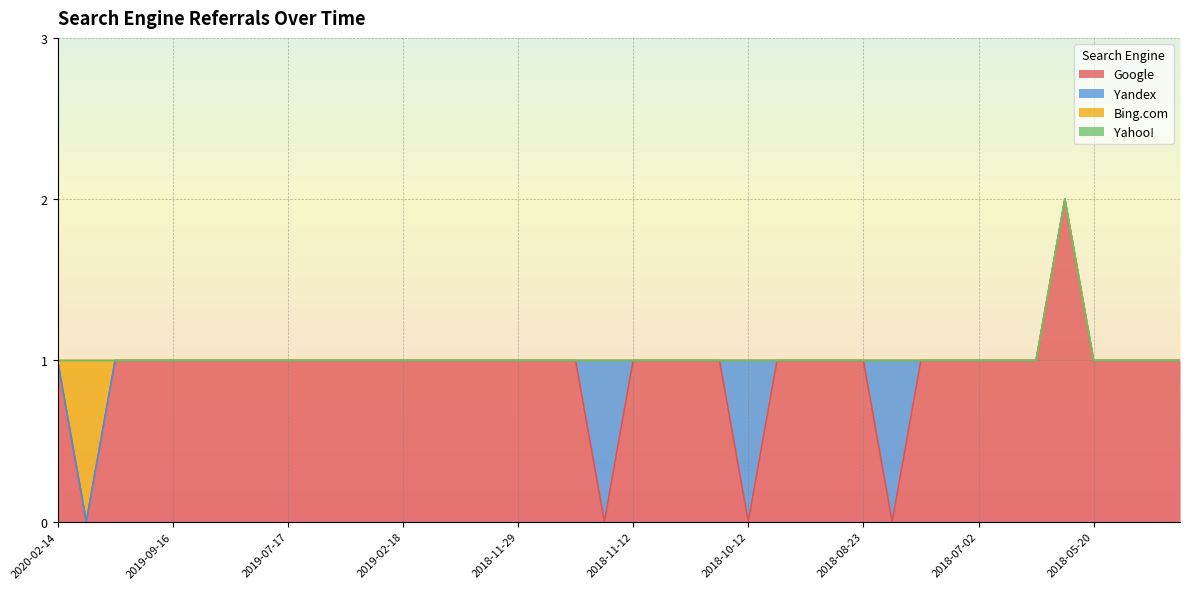

What is the label of the 30th point from the right?

2019-03-12